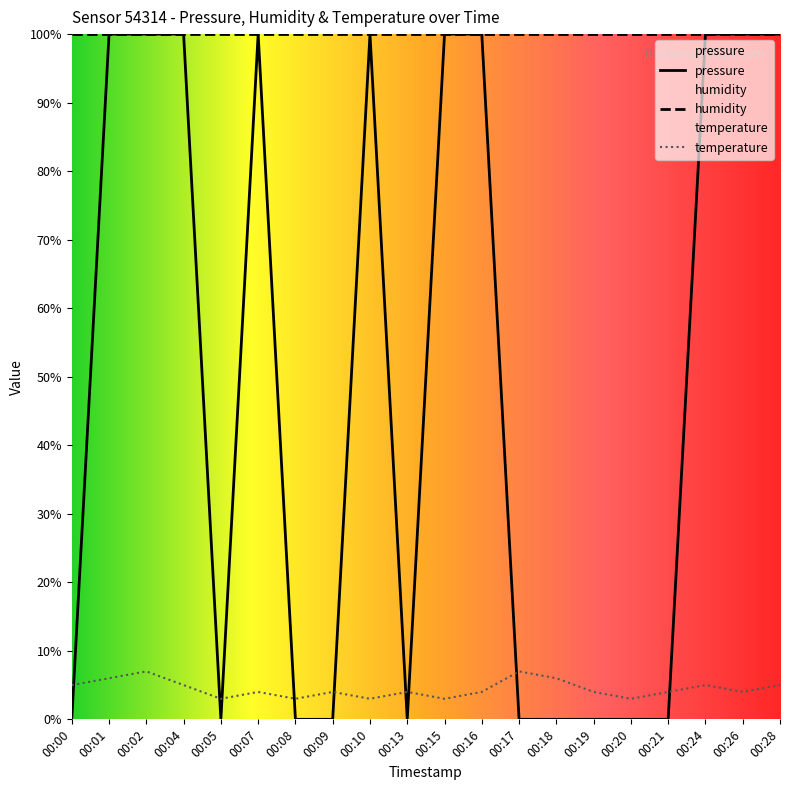

True or false: temperature and pressure intersect in this chart.

True